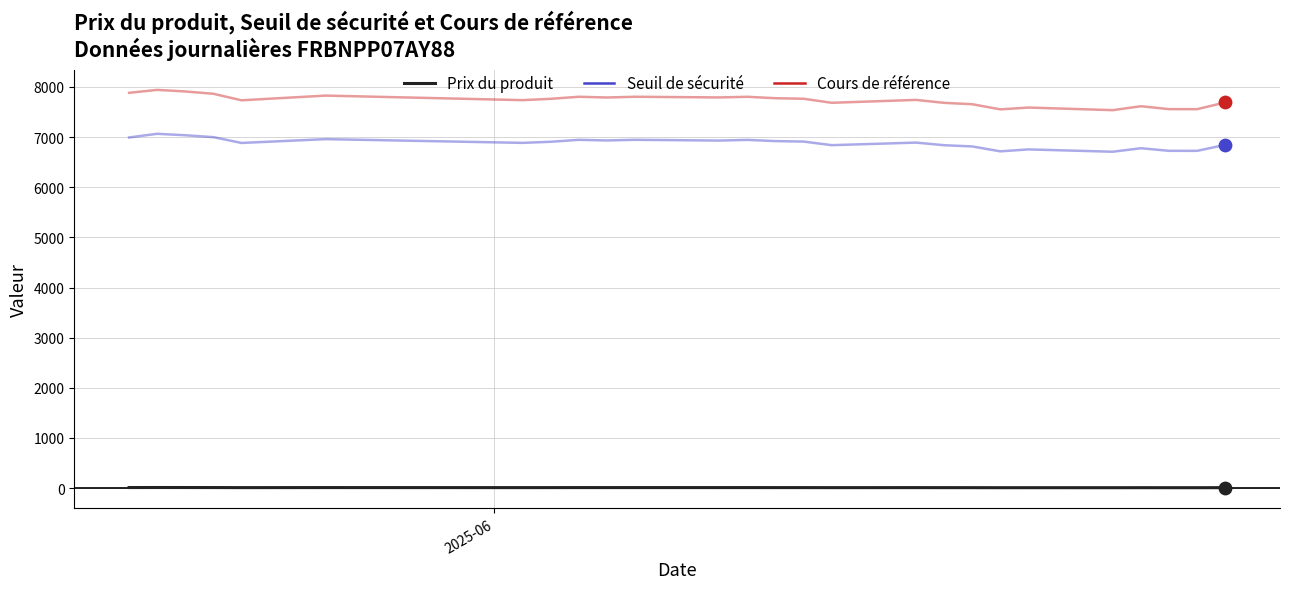

True or false: Cours de référence and Seuil de sécurité intersect in this chart.

False